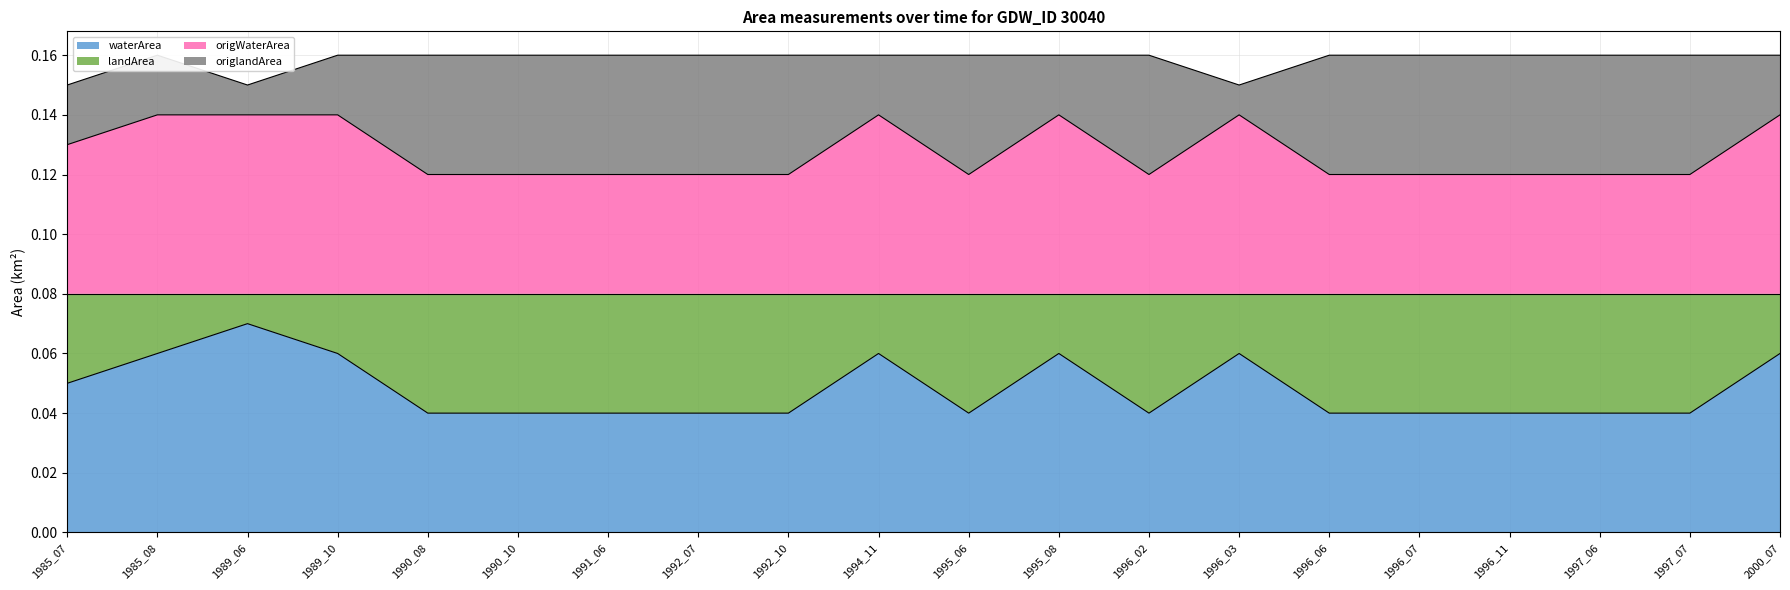

True or false: origWaterArea has more than 2 interior local peaks.

True